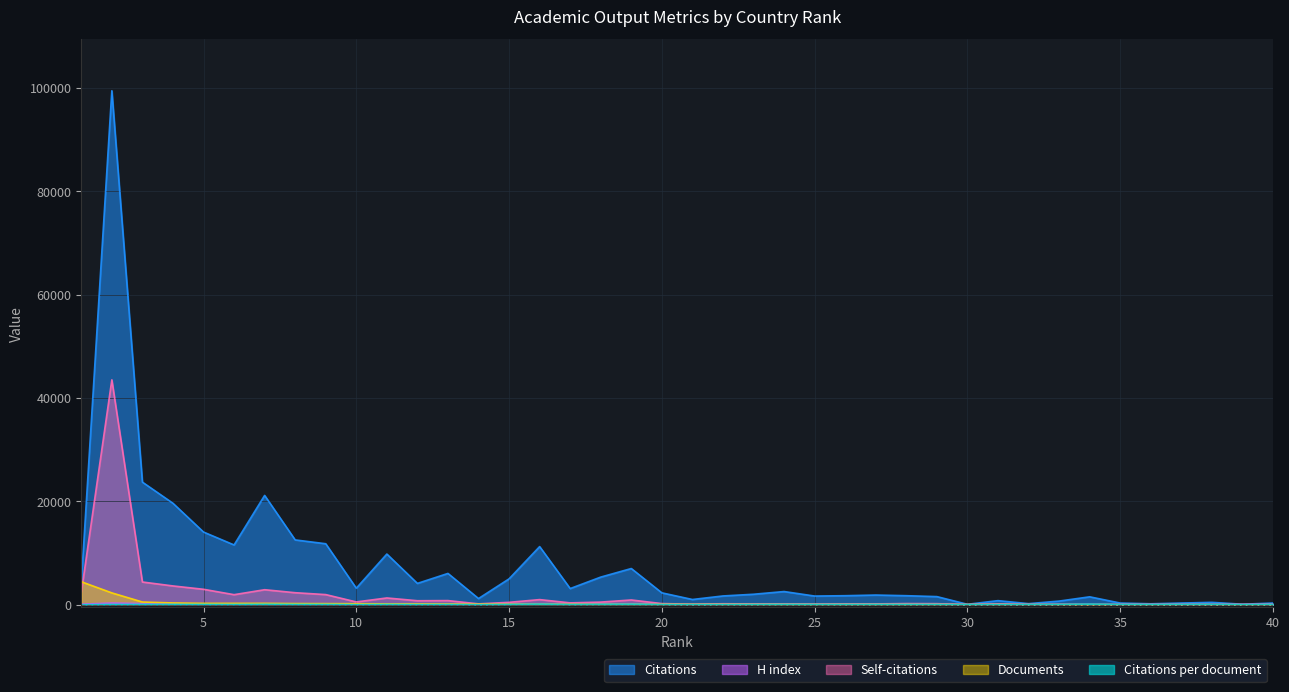

How many lines are shown in the chart?

5